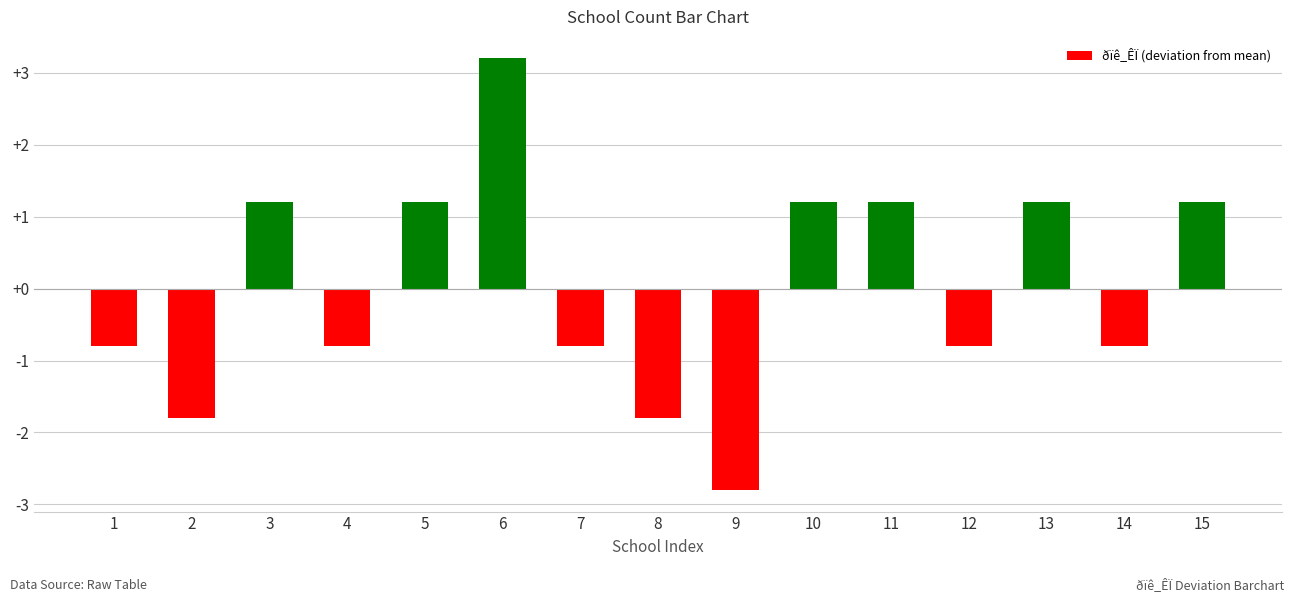

What is the value of the 5th bar from the left?

1.2